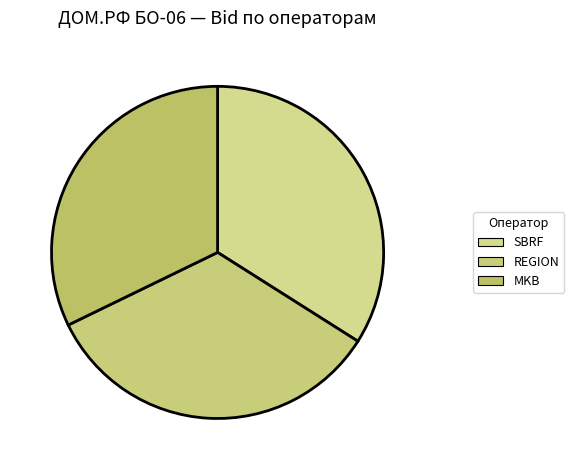

What percentage is the MKB slice, to the nearest percent?

32%